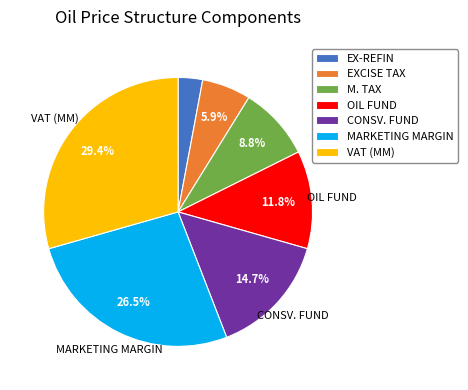

Count the number of slices in the pie.

7